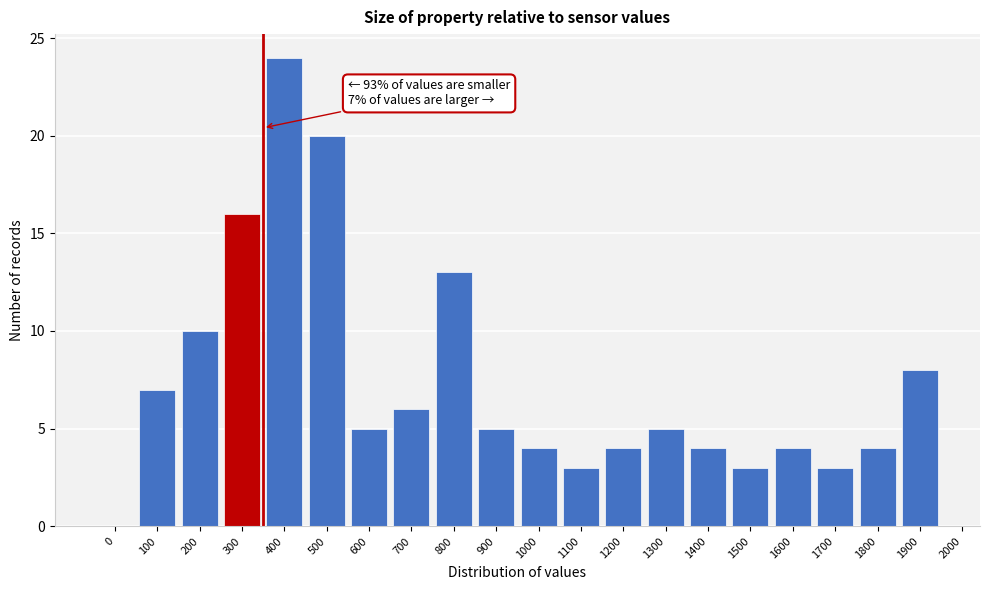

Reading left to right, what are all the values shown in this chart?

0=0	100=7	200=10	300=16	400=24	500=20	600=5	700=6	800=13	900=5	1000=4	1100=3	1200=4	1300=5	1400=4	1500=3	1600=4	1700=3	1800=4	1900=8